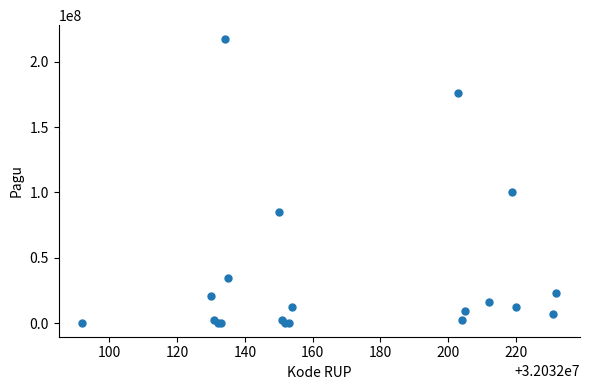

What Y value in the scatter plot is closest to 108800000?

99958000